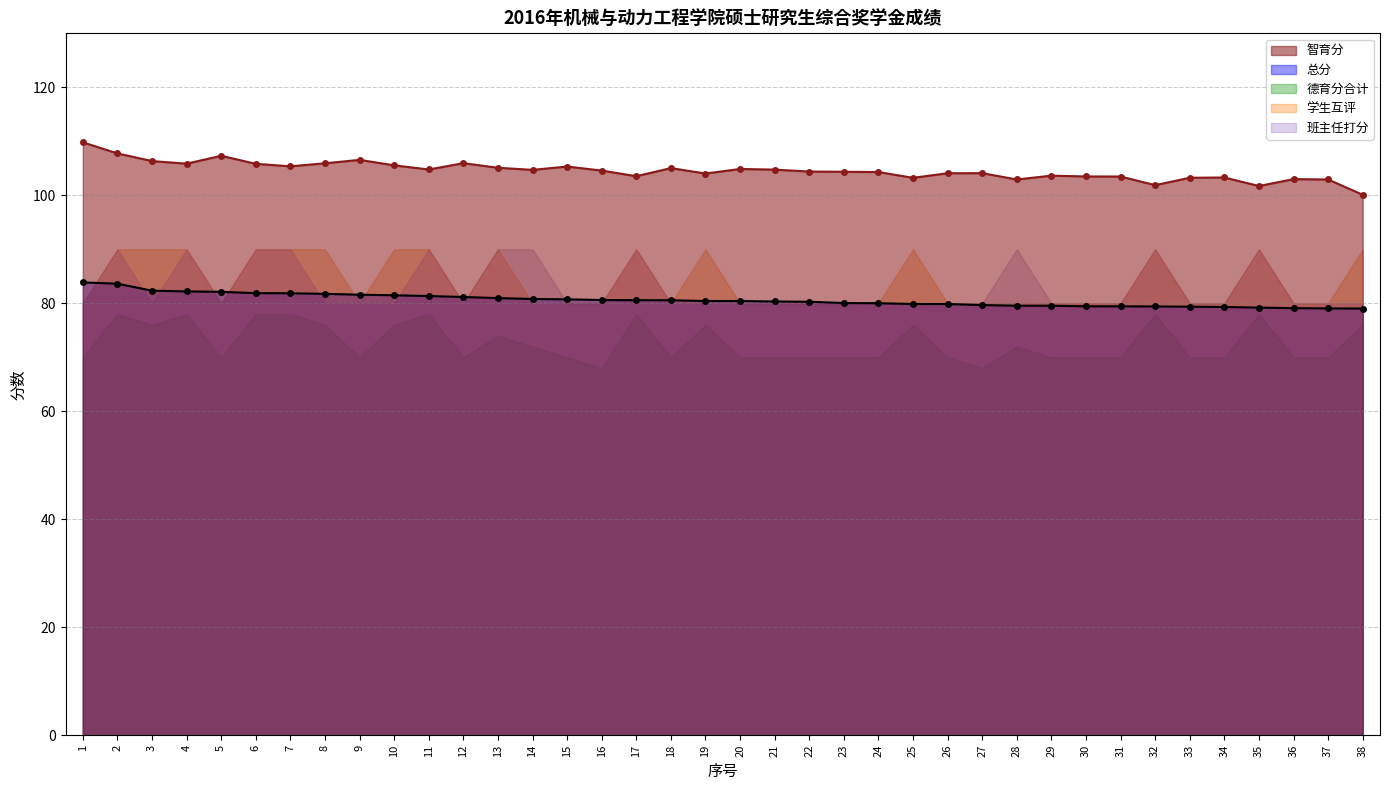

Which series has the largest range (max minus min)?

德育分合计